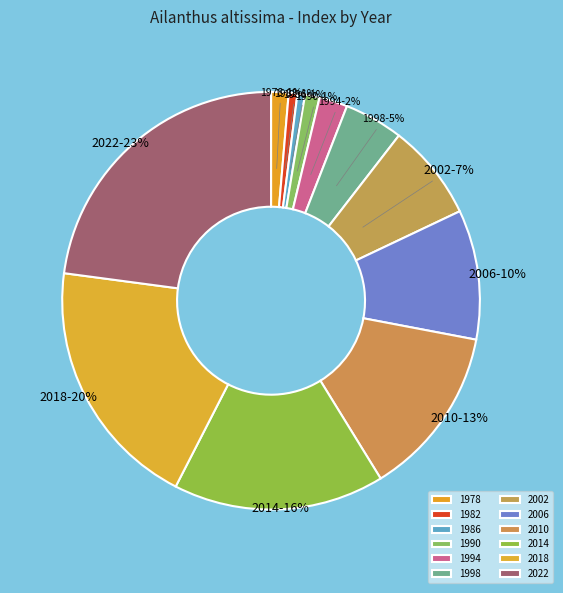

Which category has the biggest portion of the pie?

2022